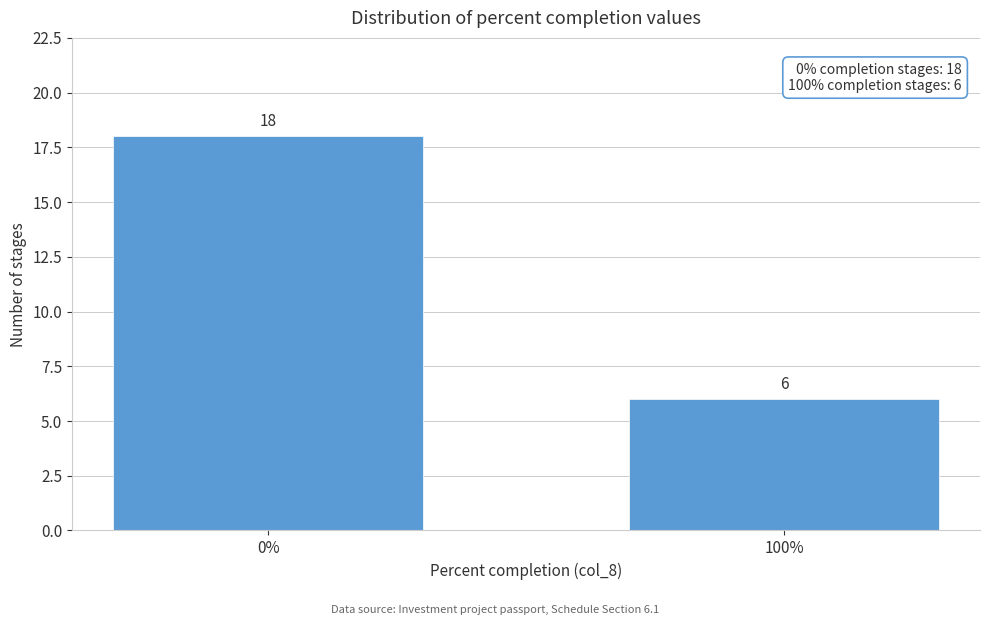

Reading right to left, extract all data points from this chart.

6	18